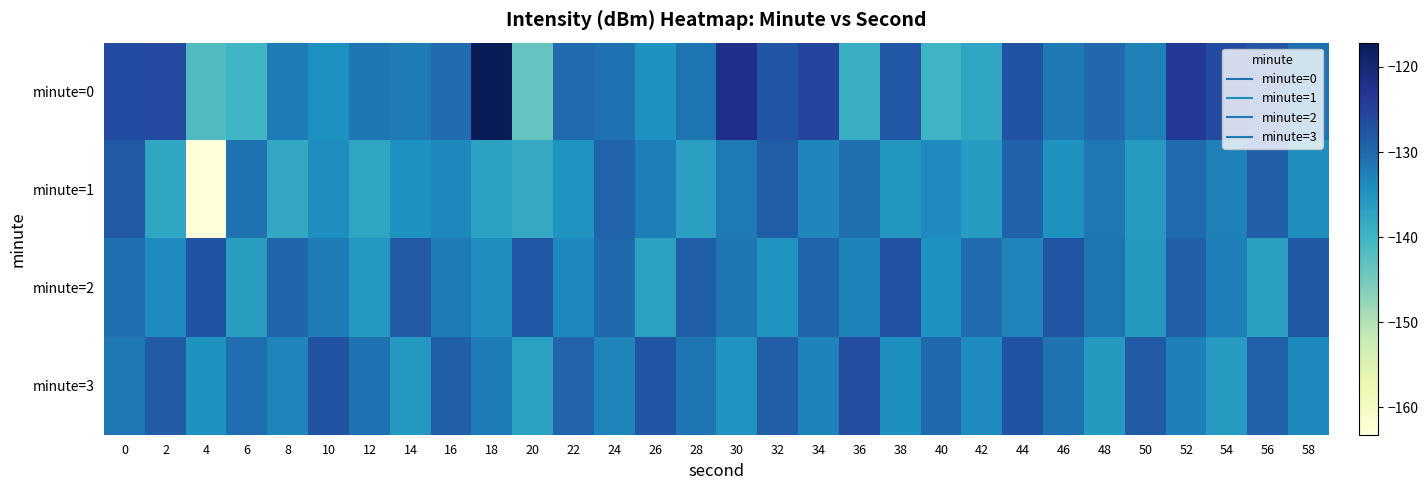

What is the spread (max minus min) of values at 32?

7.6